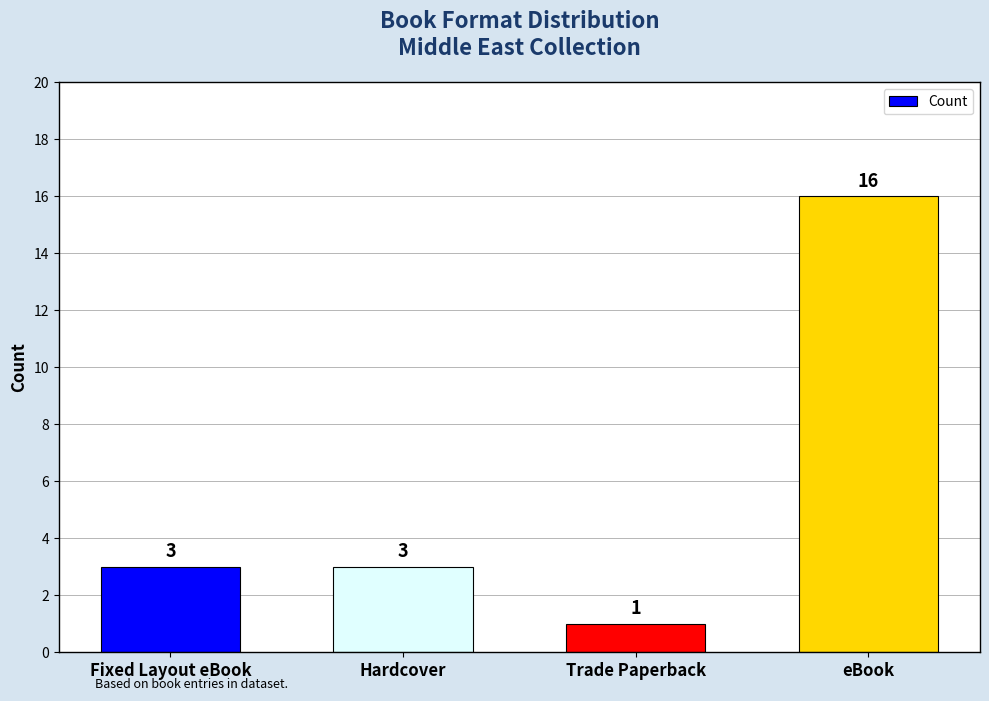

Approximately how many times larger is the value at eBook compared to Trade Paperback?

16.0